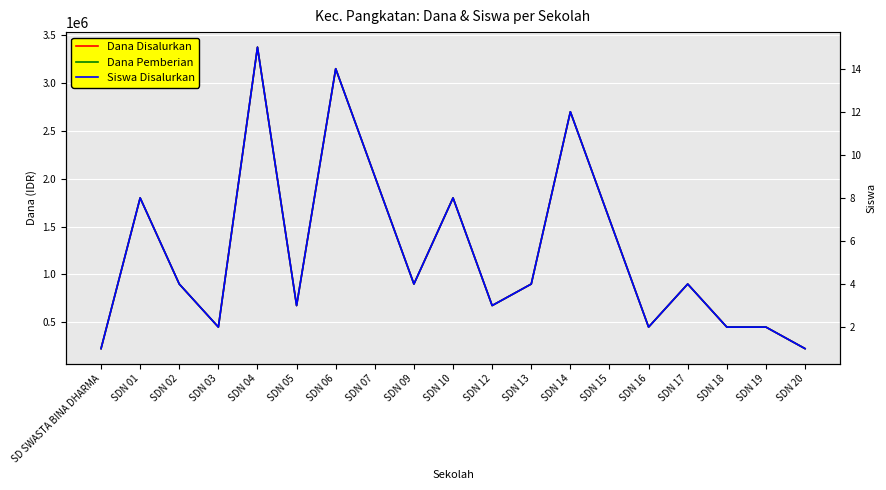

How many lines are shown in the chart?

3